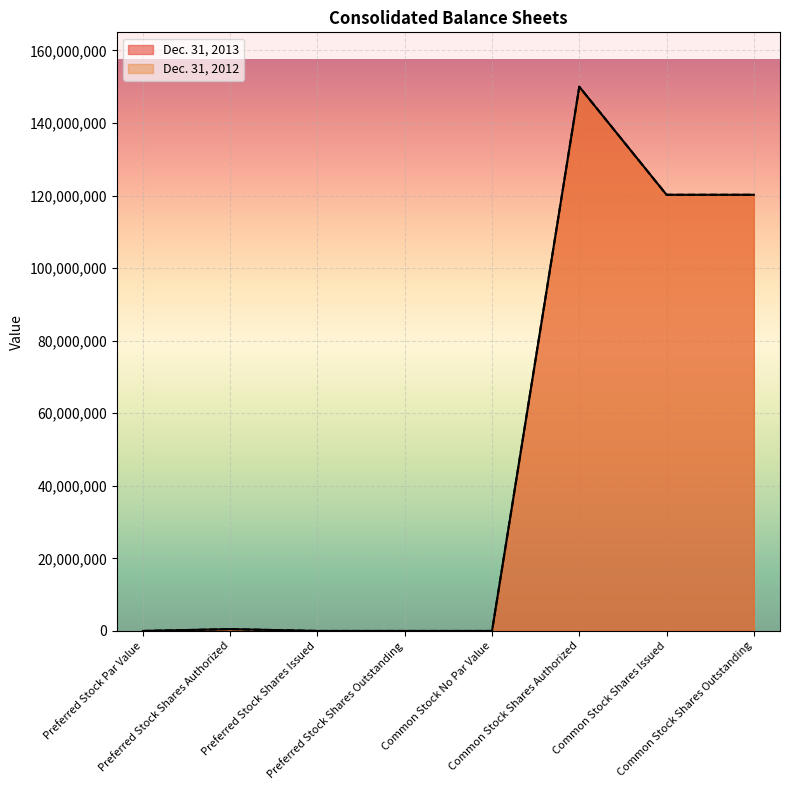

At Common Stock Shares Issued, list the series in order from largest to smallest.

Dec. 31, 2013, Dec. 31, 2012